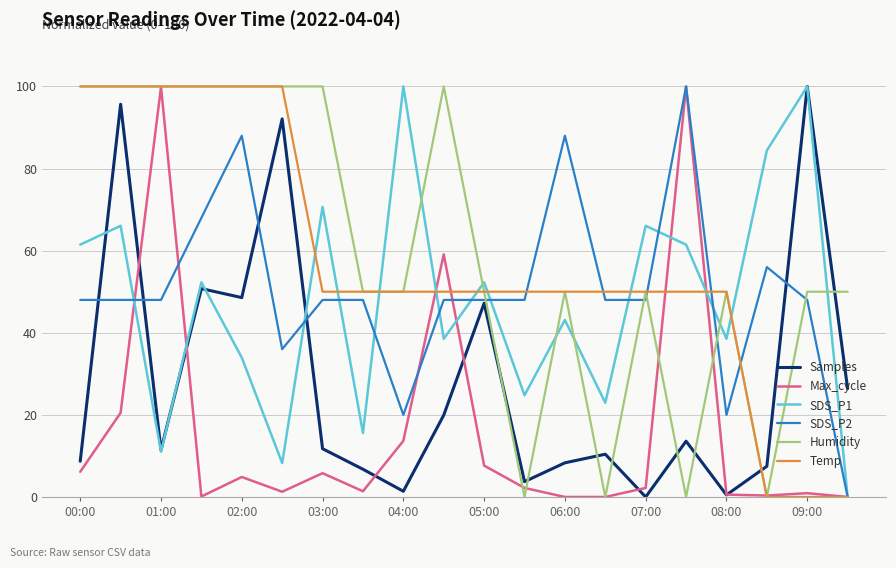

What is the greatest value displayed?

100.0